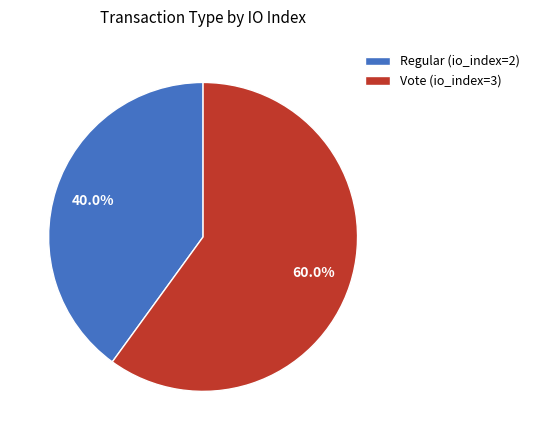

What portion of the pie excludes Vote (io_index=3)?

40.0%